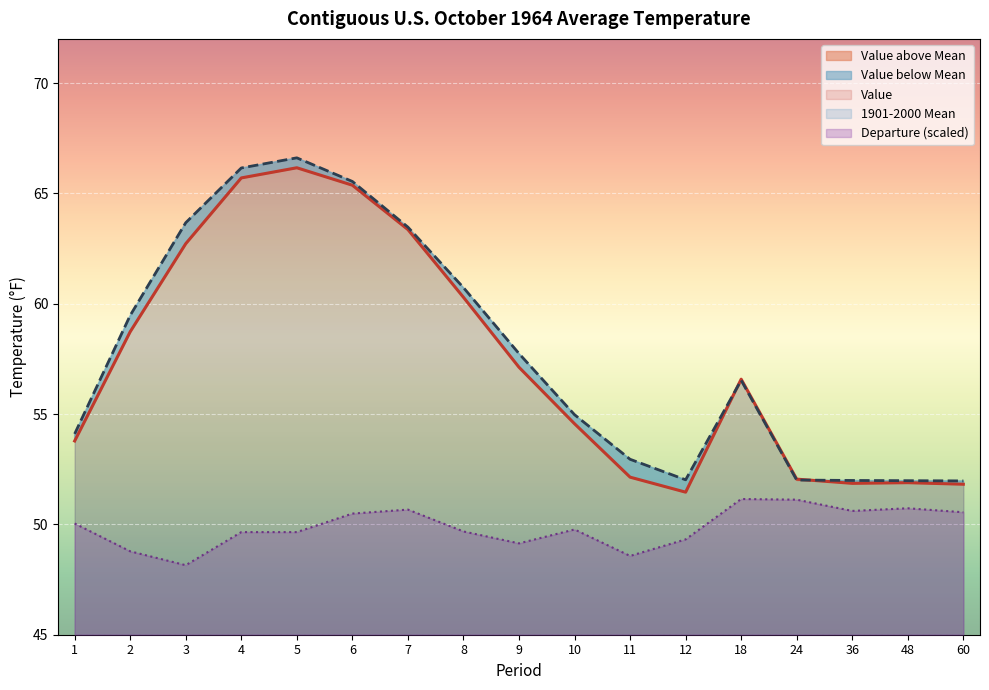

Is it true that Departure equals 49.6 at 4?

True